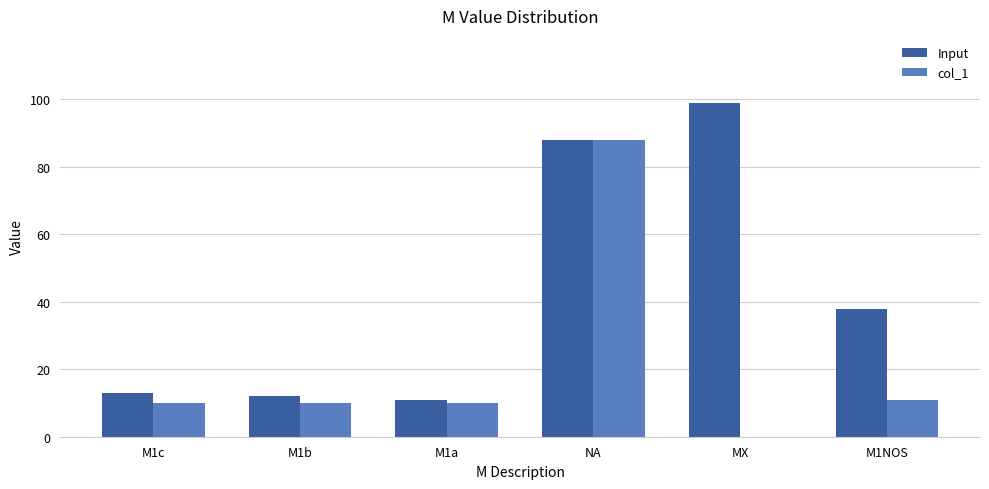

True or false: col_1 has a value of 16 at M1c.

False